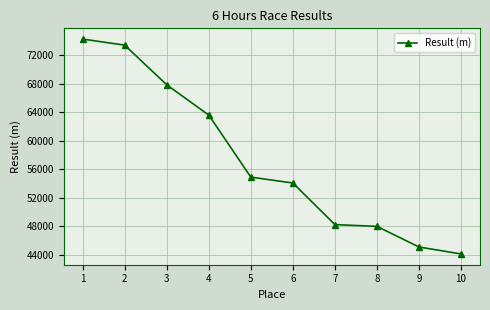

What is the greatest value displayed?

74246